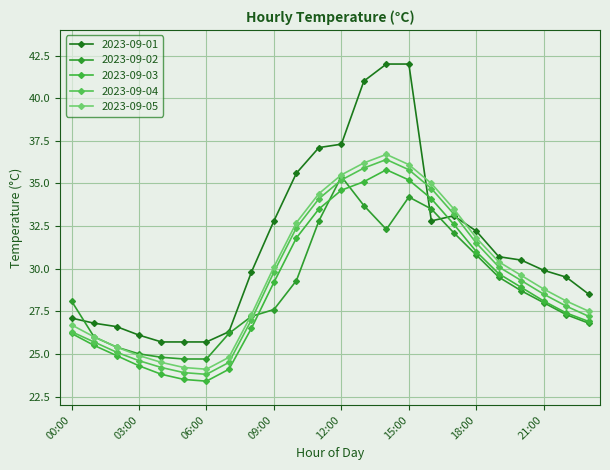

True or false: 2023-09-05 has more than 1 points higher than both neighbors.

False